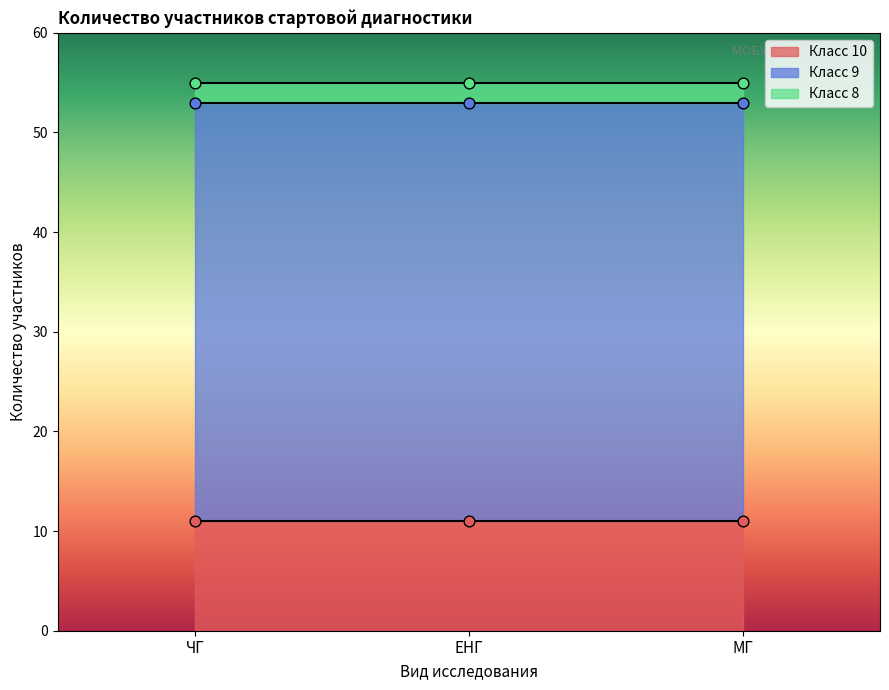

Is the value of Класс 10 at ЕНГ greater than the value of Класс 9 at ЕНГ?

No